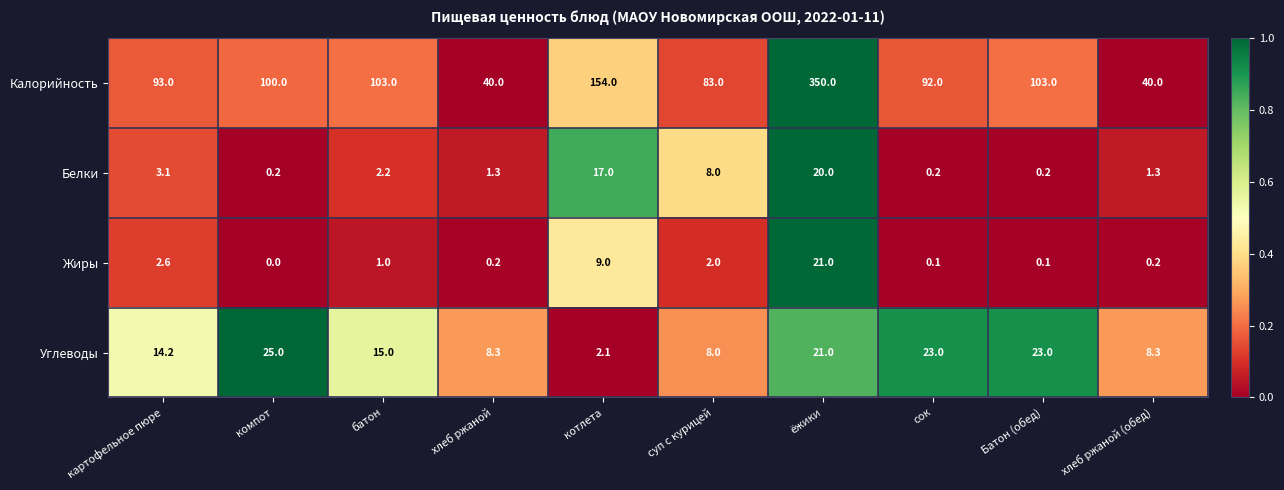

How many data points in Белки are less than 2?

5